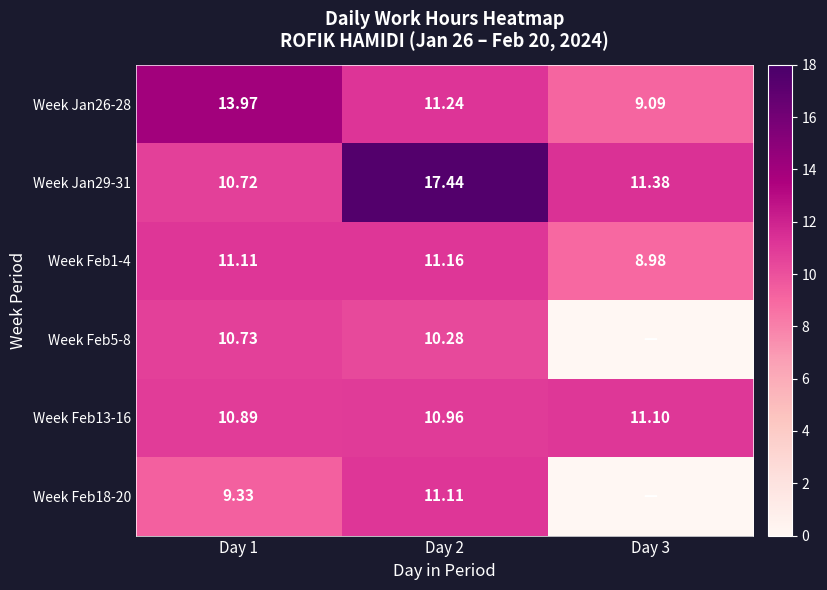

At which label is Week Feb13-16 closest to 10?

Day 1